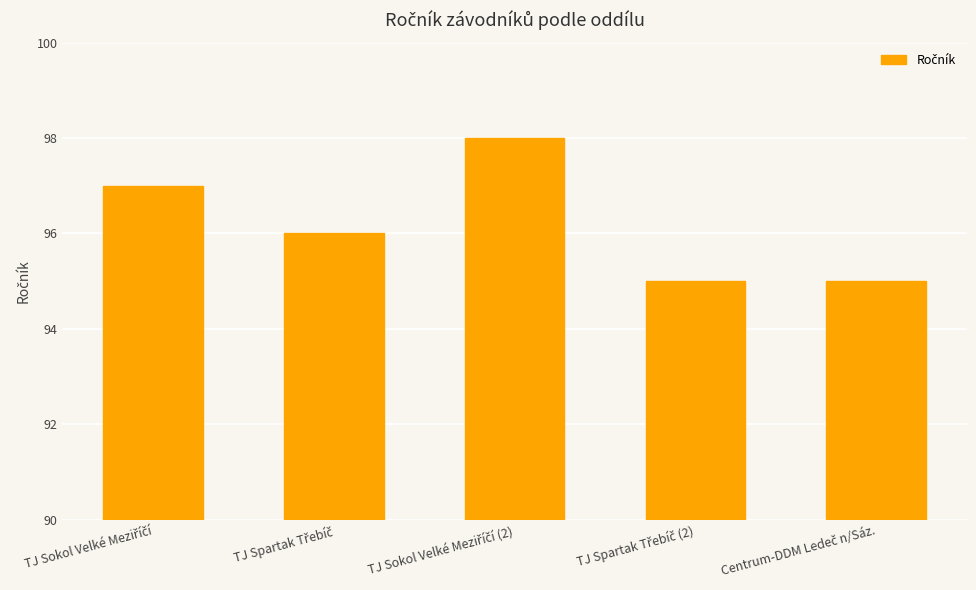

What is the maximum value shown in the chart?

98